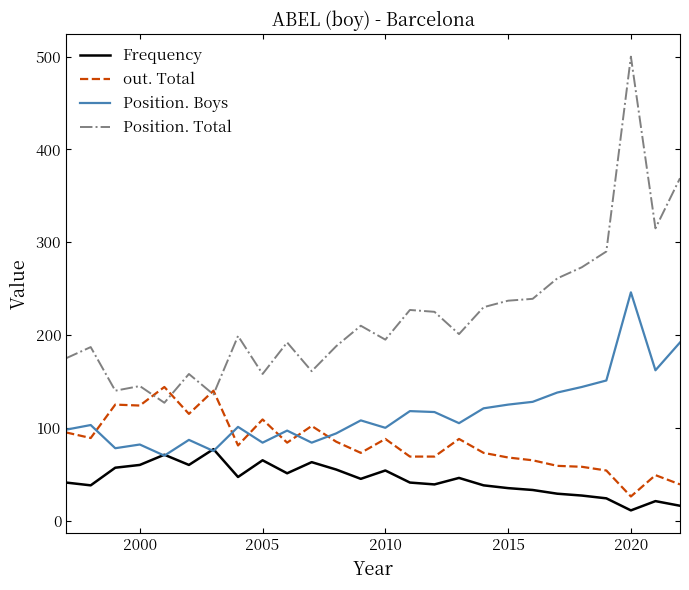

Does the chart have visible grid lines?

No